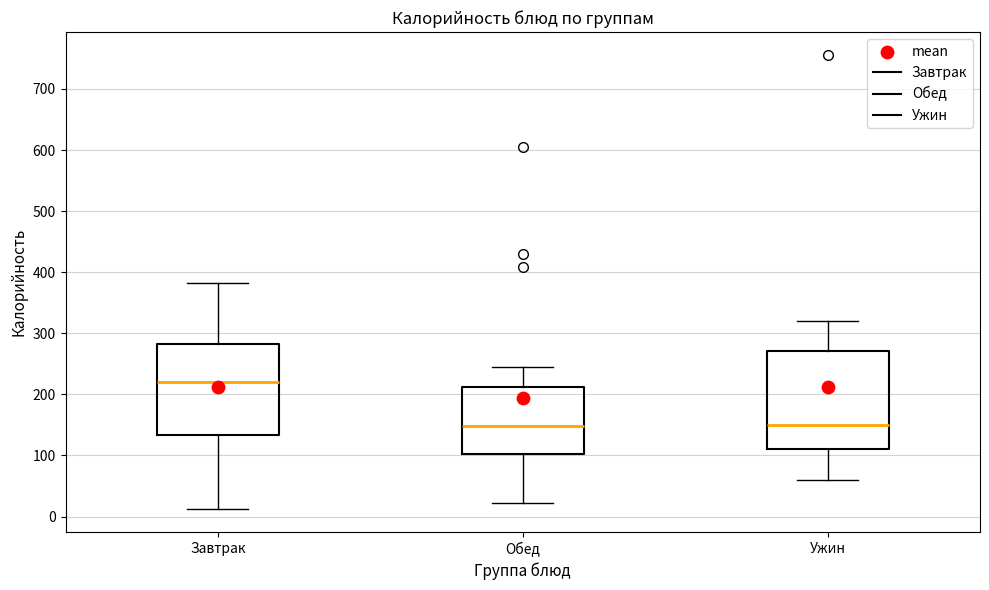

Reading left to right, read every box against the y-axis: the position of its median line, the range the box covers, and the ends of its whiskers. The values are not printed on the chart, so give them approximately, as read against the axis.

Завтрак: median 220, box 130 to 280, whiskers 10 to 380
Обед: median 150, box 100 to 210, whiskers 20 to 240
Ужин: median 150, box 110 to 270, whiskers 60 to 320